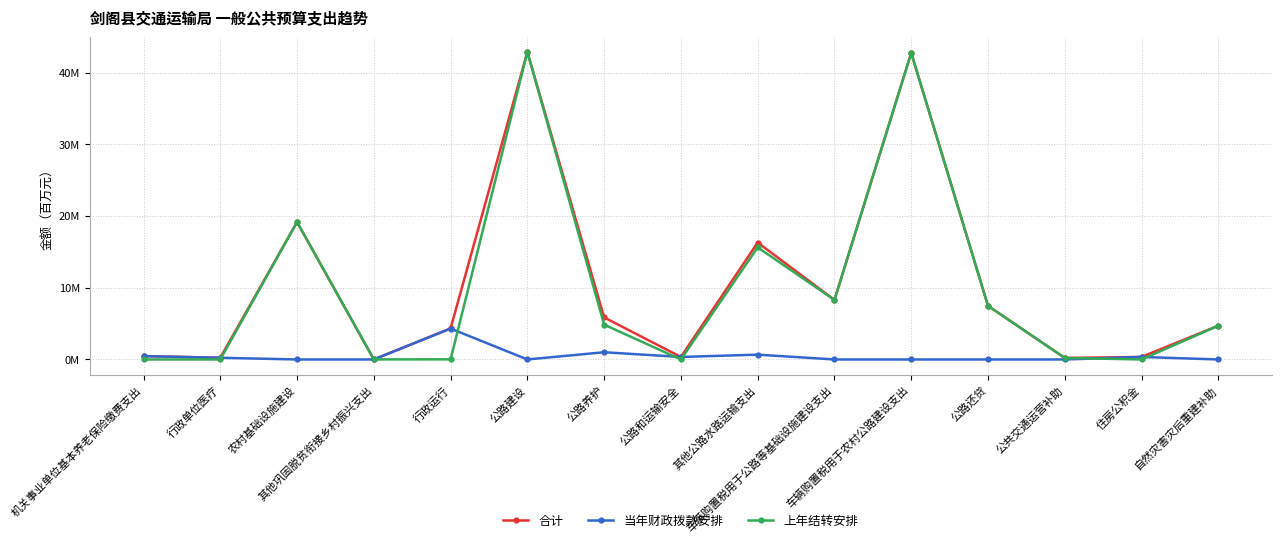

What are all the series names shown in the legend?

合计, 当年财政拨款安排, 上年结转安排